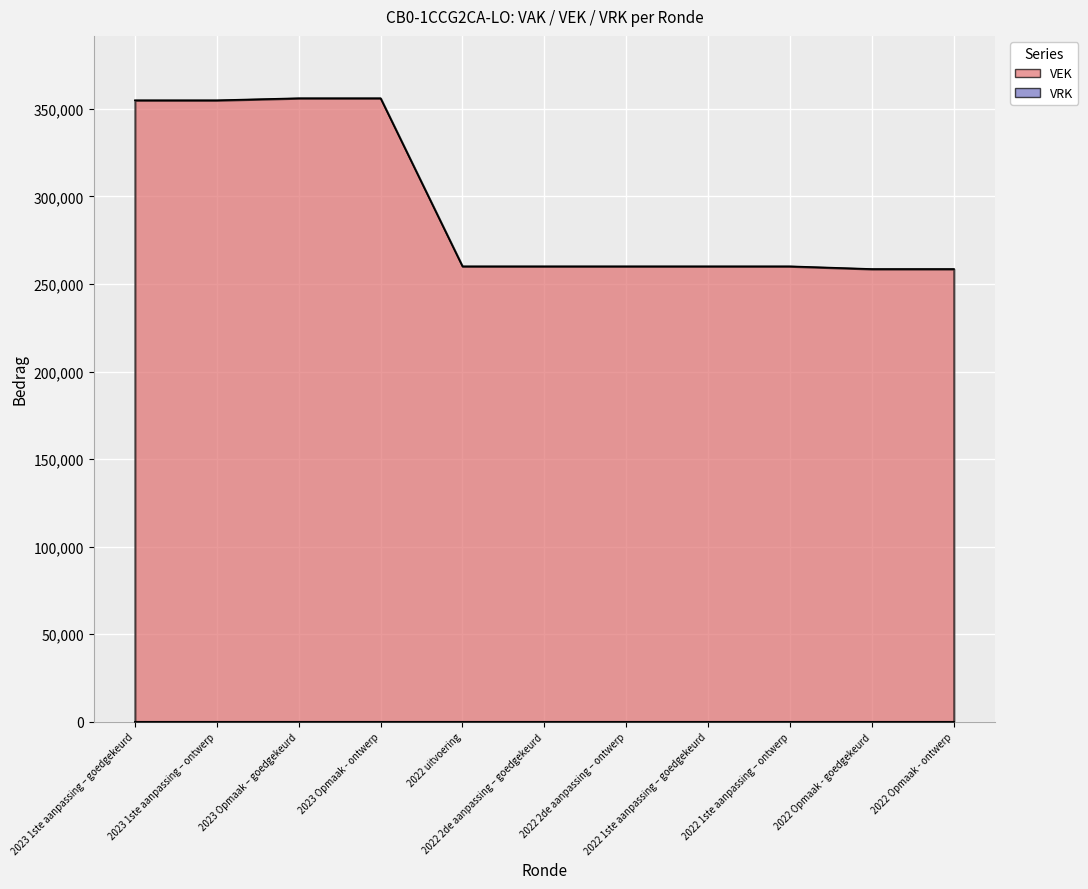

What position from the right is 2022 Opmaak - goedgekeurd?

2